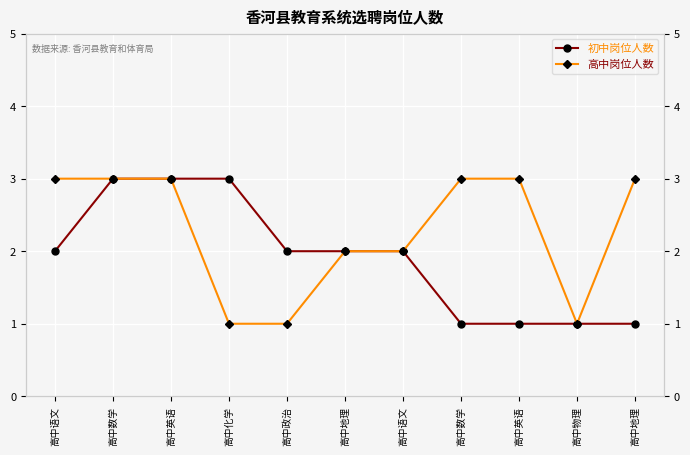

What is the difference between the second highest and second lowest values in the 高中岗位人数 series?

2